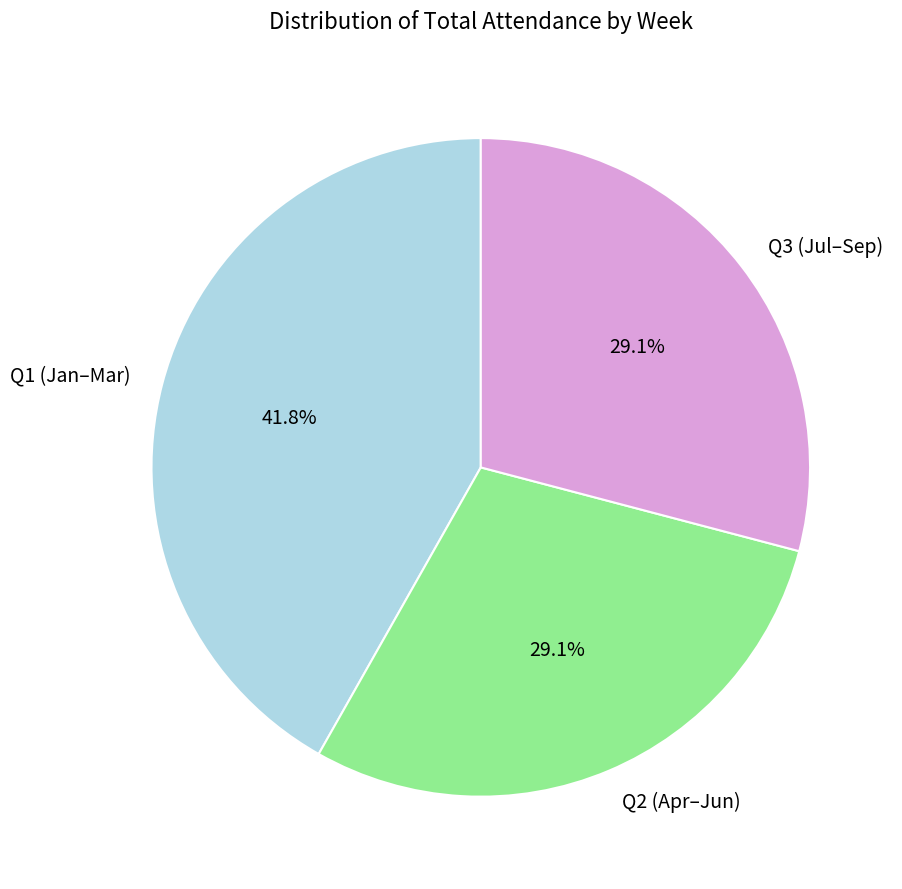

Approximately how many times larger is the value at Q2 (Apr–Jun) compared to Q1 (Jan–Mar)?

0.7